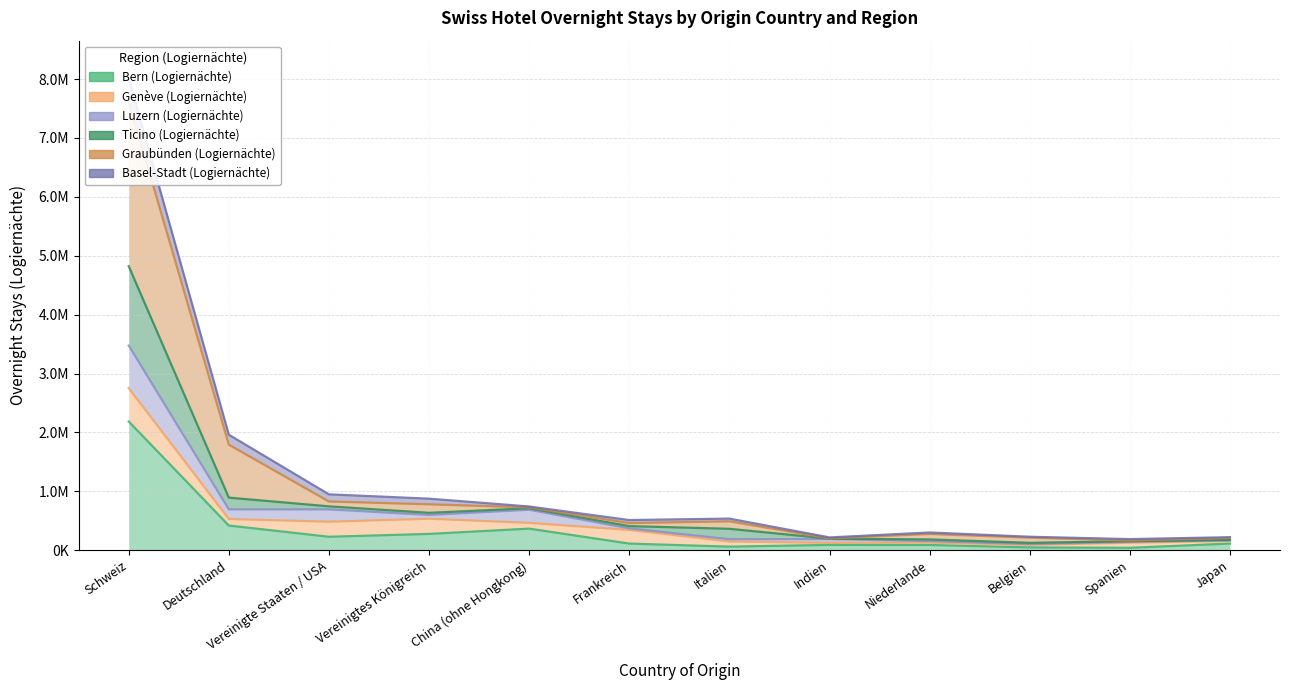

In Graubünden (Logiernächte), how many points are lower than both neighbors (excluding endpoints)?

3